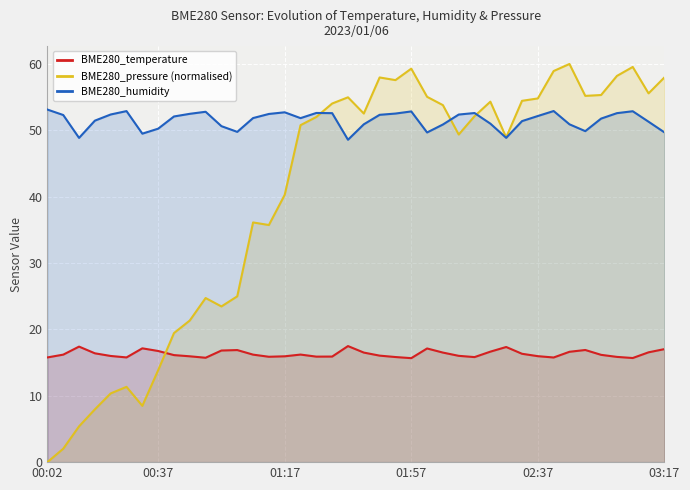

What is the greatest value displayed?

60.0